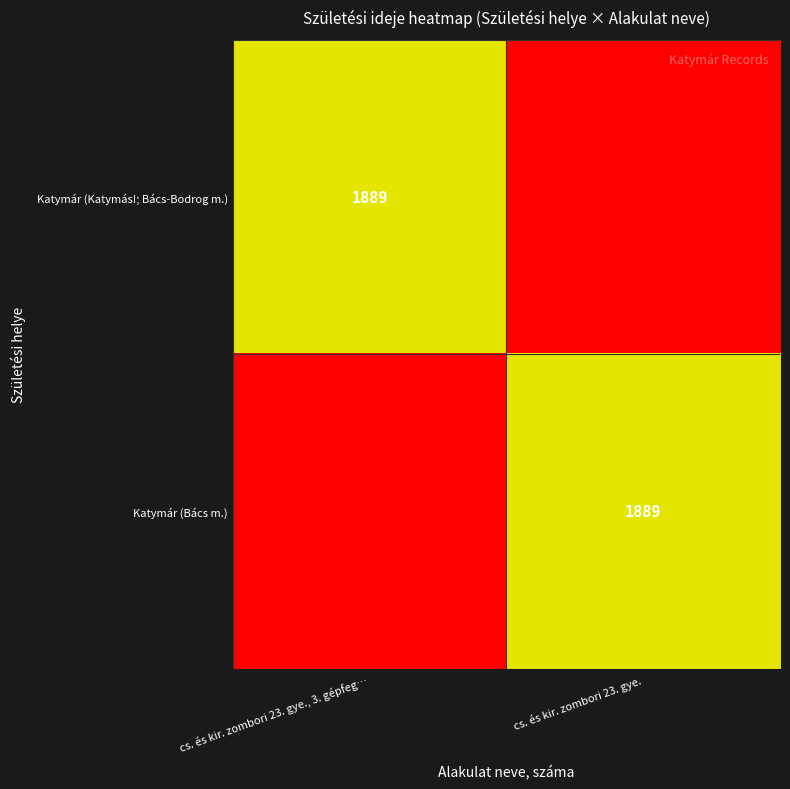

What is the spread (max minus min) of values at cs. és kir. zombori 23. gye., 3. gépfeg…?

9